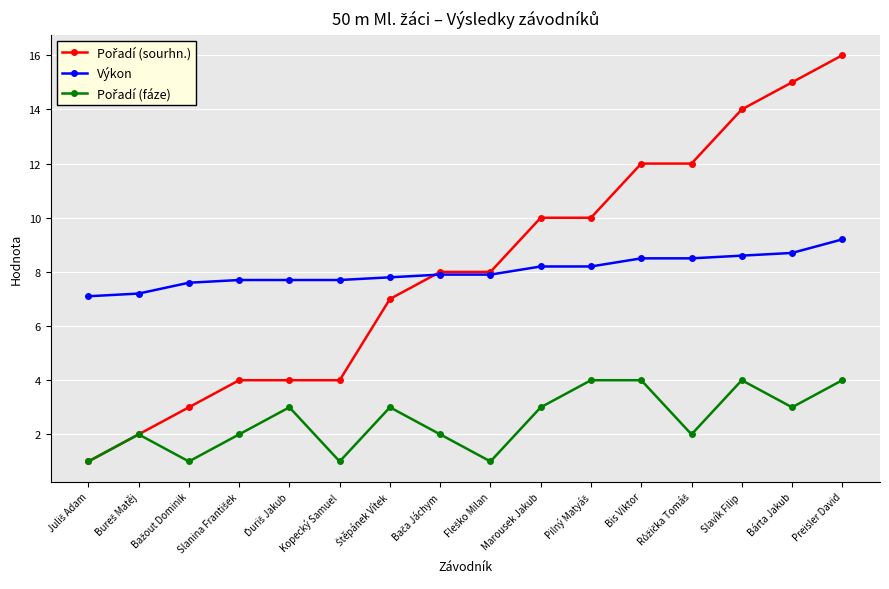

What is the label of the 12th point from the left?

Bis Viktor